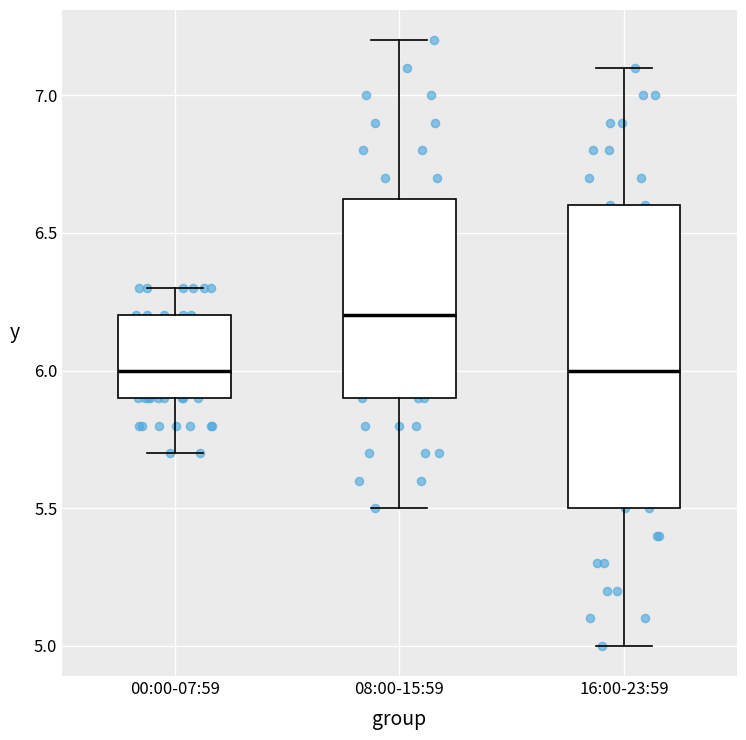

Reading left to right, transcribe this box plot: for each box, give where its median line is, the range the box spans, and where its two whiskers end, as read against the y-axis. The values are not printed on the chart, so give them approximately, as read against the axis.

00:00-07:59: median 6.00, box 5.90 to 6.20, whiskers 5.70 to 6.30
08:00-15:59: median 6.20, box 5.90 to 6.65, whiskers 5.50 to 7.20
16:00-23:59: median 6.00, box 5.50 to 6.60, whiskers 5.00 to 7.10